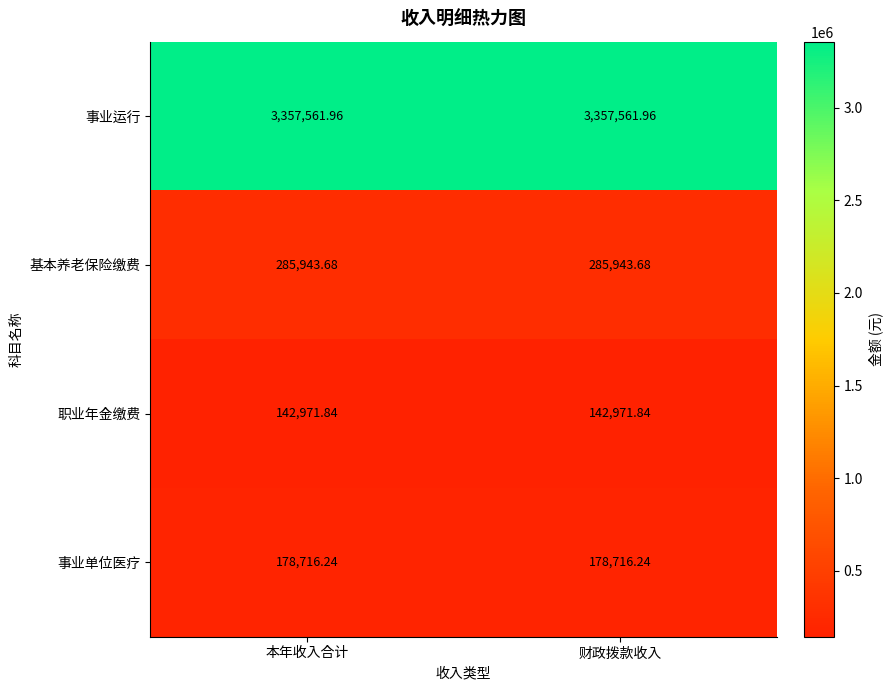

Is the value of 事业单位医疗 at 本年收入合计 greater than the value of 职业年金缴费 at 财政拨款收入?

Yes